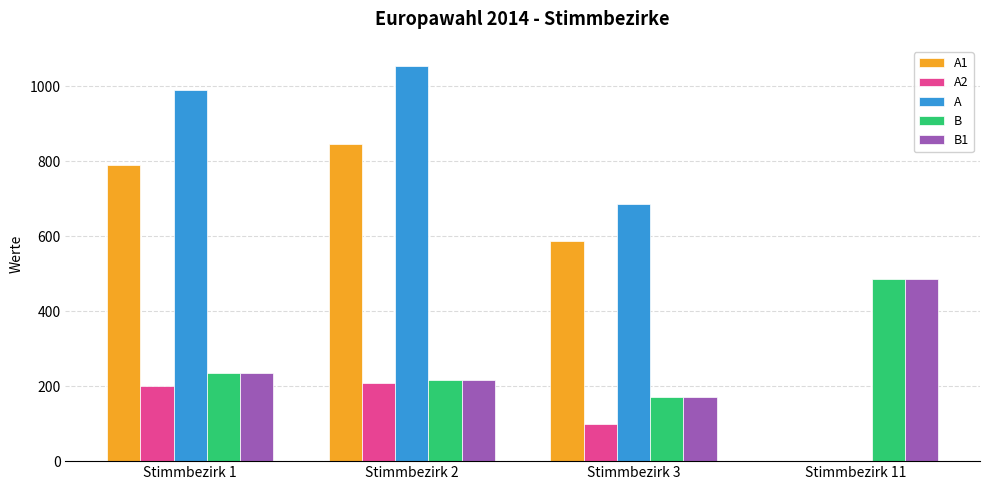

Reading right to left, extract all data points from this chart.

A1: Stimmbezirk 11=0	Stimmbezirk 3=586	Stimmbezirk 2=847	Stimmbezirk 1=790
A2: Stimmbezirk 11=0	Stimmbezirk 3=99	Stimmbezirk 2=208	Stimmbezirk 1=201
A: Stimmbezirk 11=0	Stimmbezirk 3=685	Stimmbezirk 2=1055	Stimmbezirk 1=991
B: Stimmbezirk 11=487	Stimmbezirk 3=172	Stimmbezirk 2=217	Stimmbezirk 1=235
B1: Stimmbezirk 11=487	Stimmbezirk 3=172	Stimmbezirk 2=217	Stimmbezirk 1=235